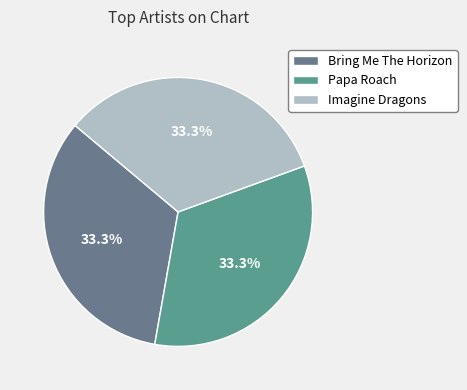

Does any single category account for the majority?

No